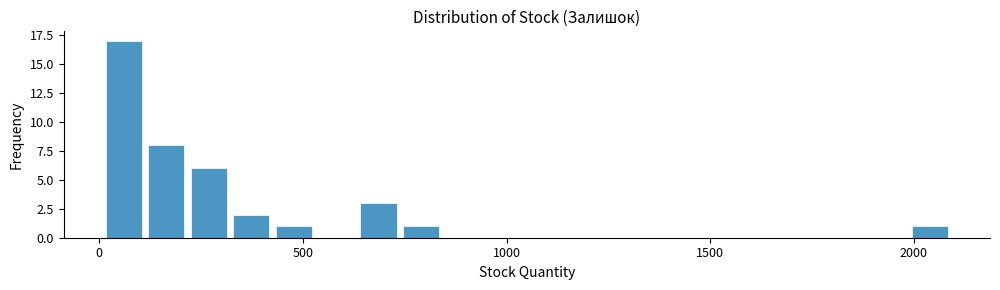

Read against the x-axis, roughly where is the centre of the tallest bar?

50